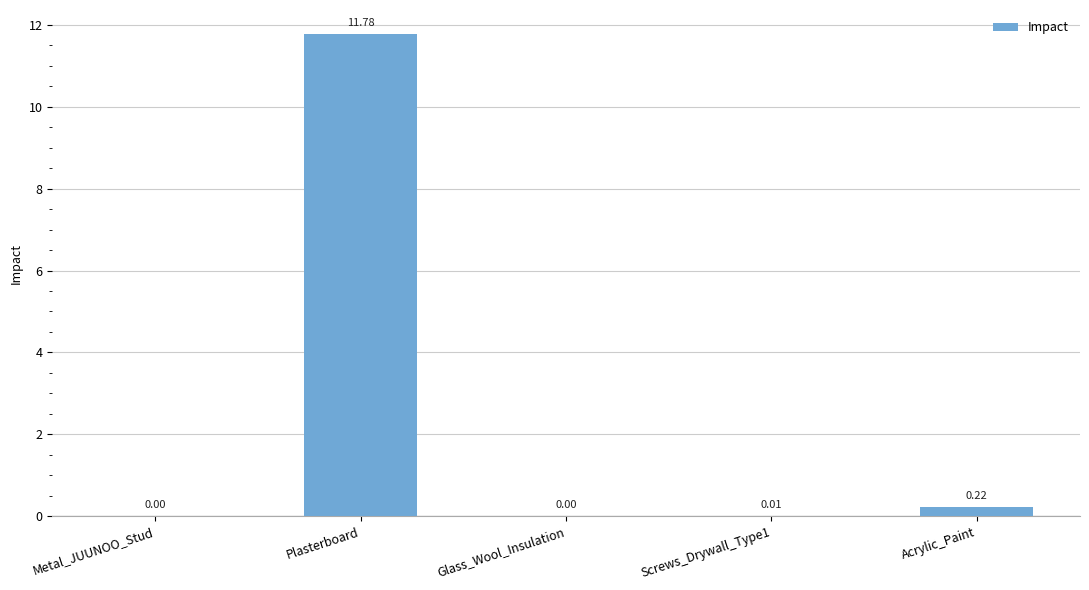

At which label is the value closest to 5?

Acrylic_Paint